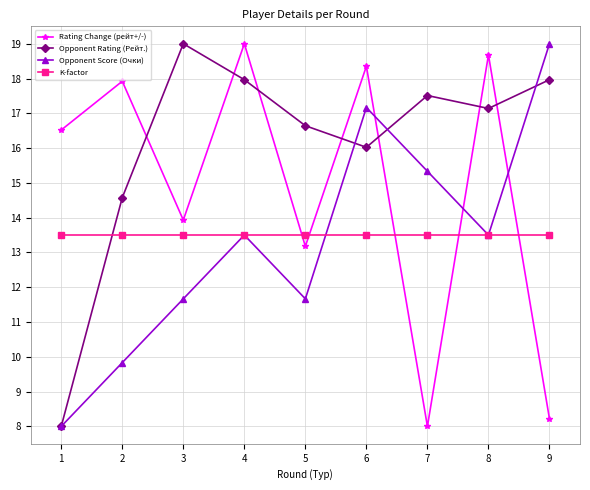

Which series changed the most between 6 and 8?

Opponent Score (Очки)